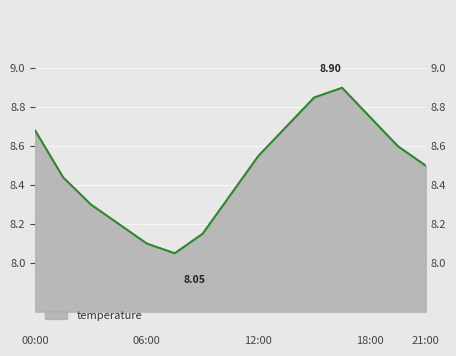

Read the value at 15:00.

8.8